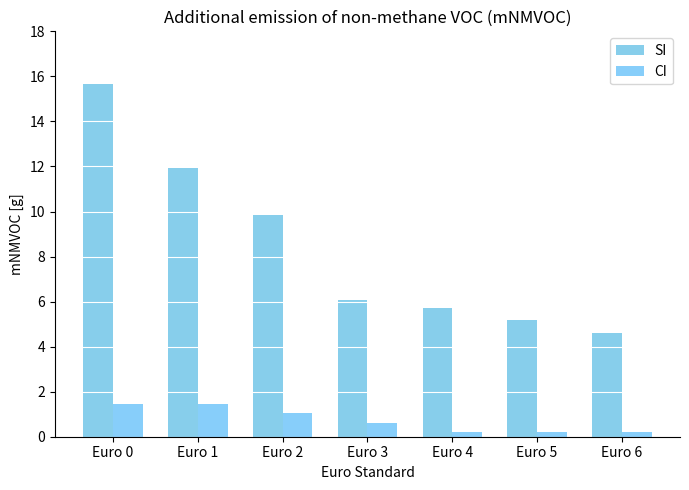

Is the value of CI at Euro 6 greater than the value of SI at Euro 2?

No